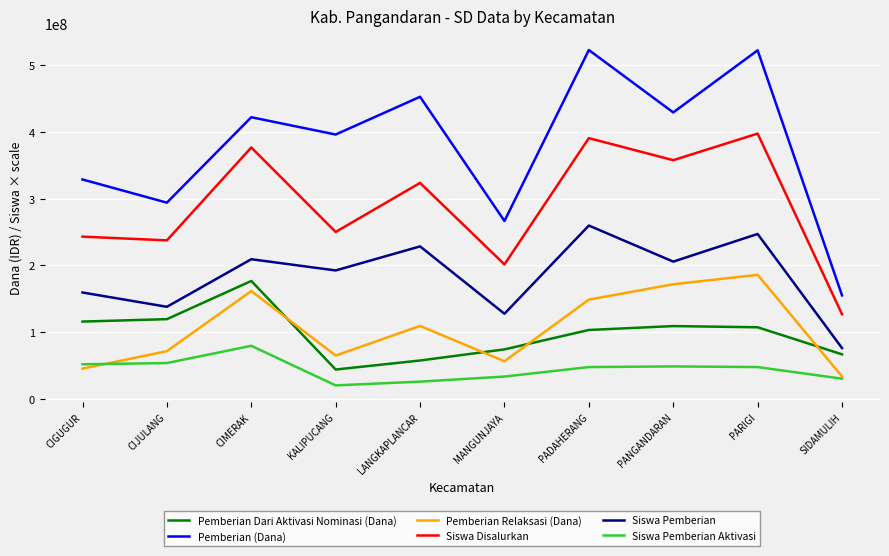

What is the difference between the maximum and minimum values in the Siswa Pemberian Aktivasi series?

59200000